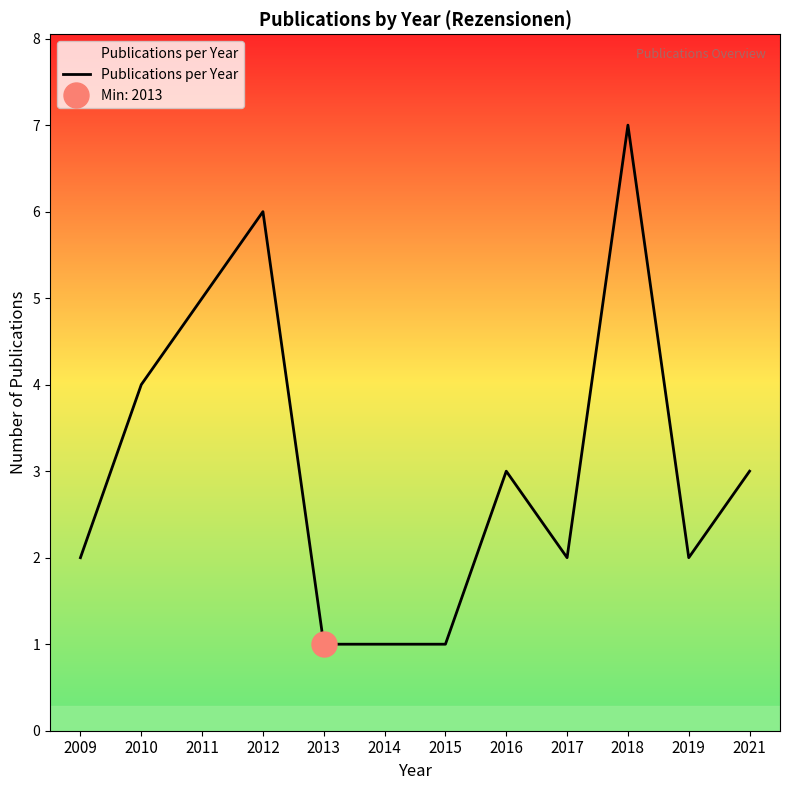

Which has a higher value, 2014 or 2021?

2021